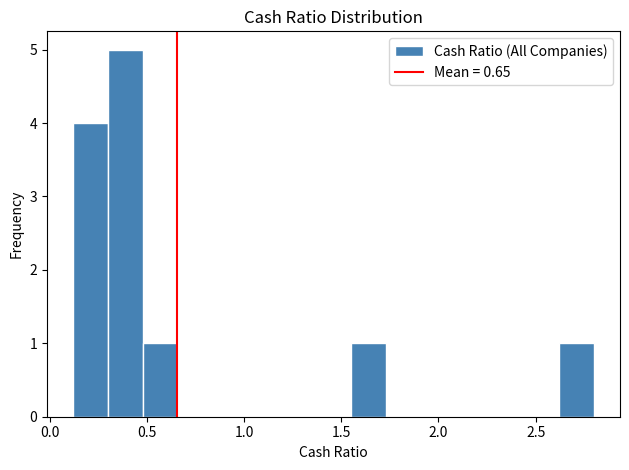

Read against the x-axis, roughly where is the centre of the tallest bar?

0.40